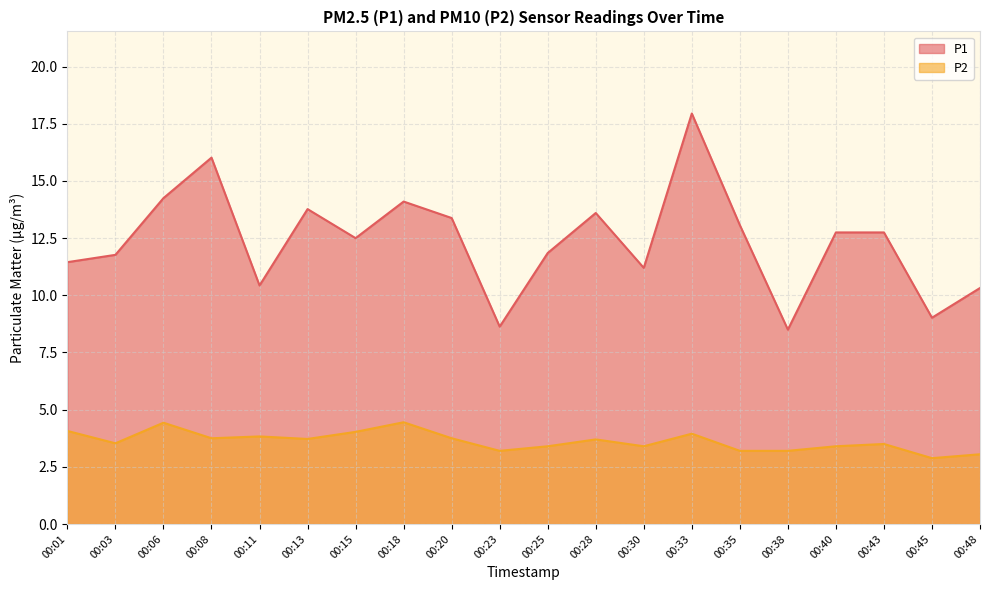

At which category does P2 reach its first local peak?

00:06